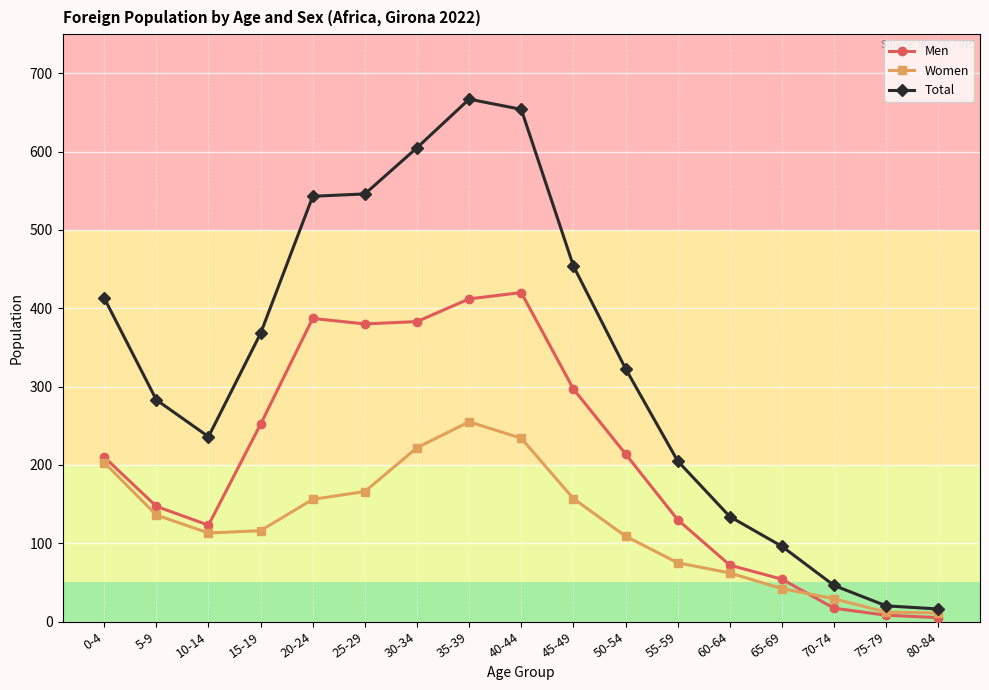

How many data points does each series have?

17